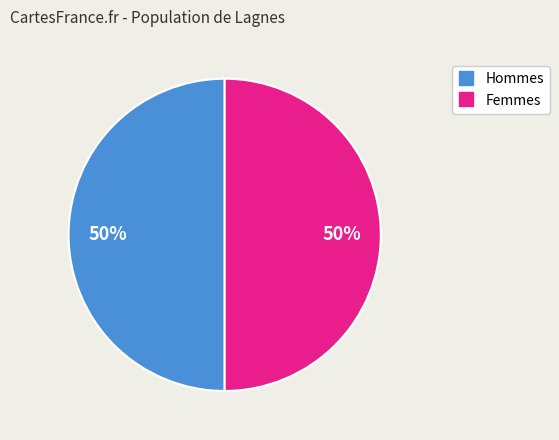

To the nearest percent, what is the average slice percentage?

50%